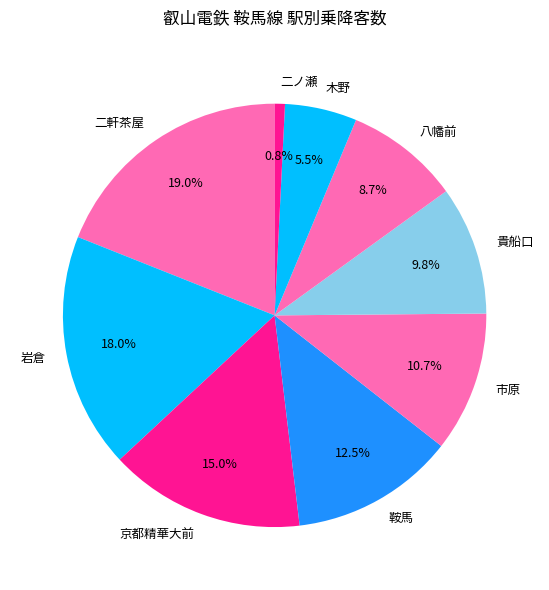

Approximately how many times larger is the value at 貴船口 compared to 二軒茶屋?

0.5